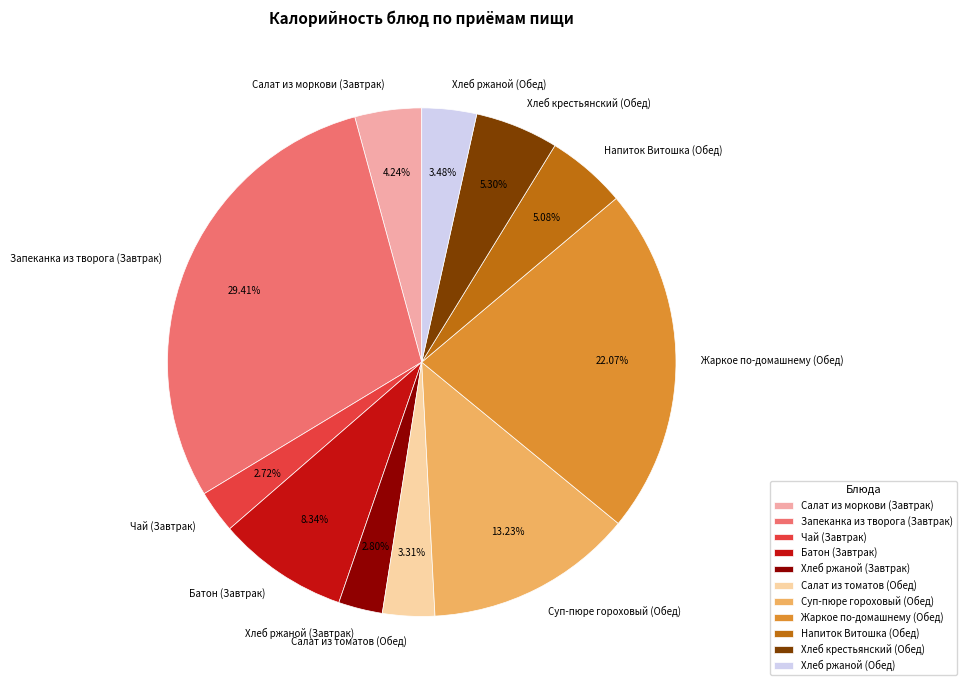

True or false: Запеканка из творога (Завтрак) accounts for 15% of the total.

False